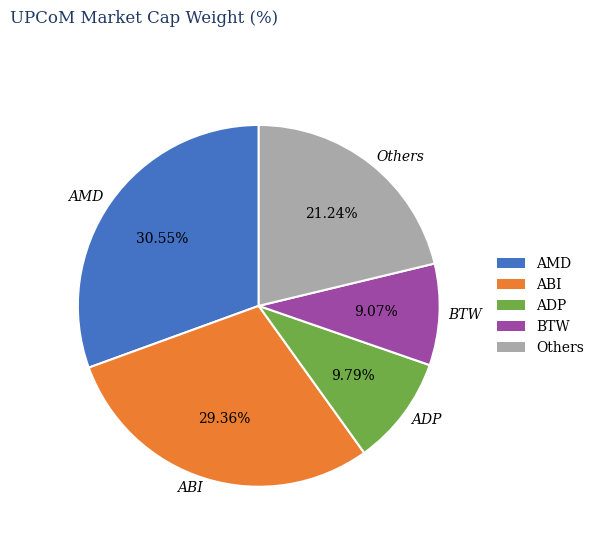

Rank the categories by value from highest to lowest.

AMD, ABI, Others, ADP, BTW